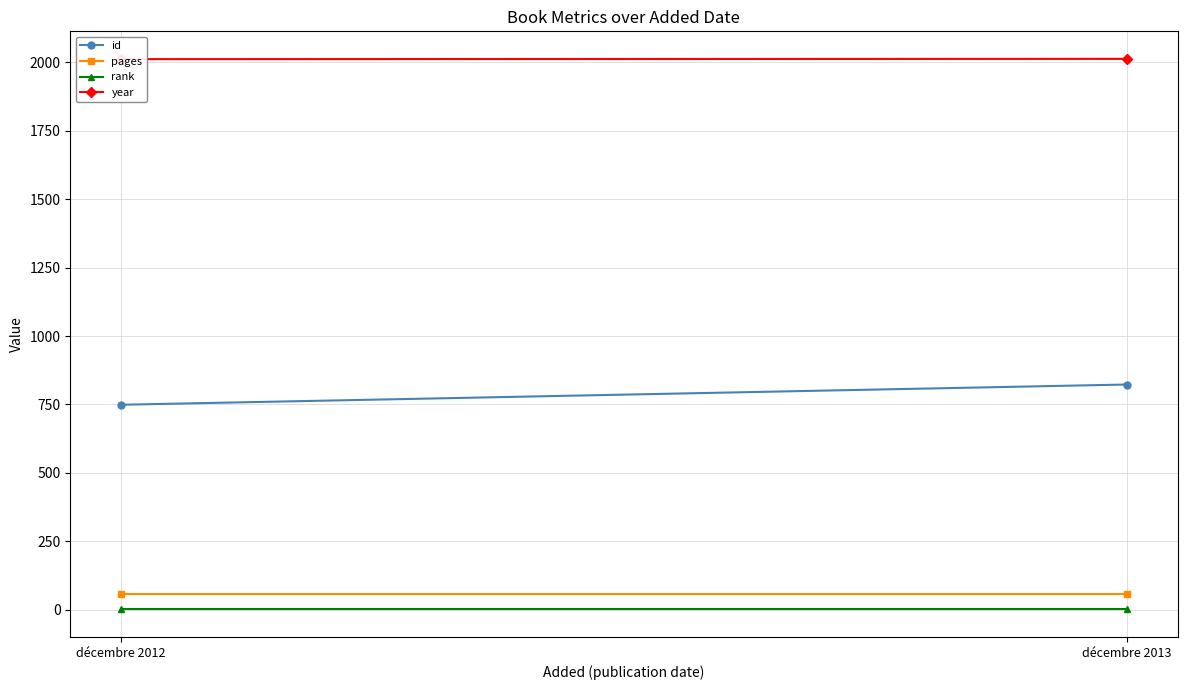

What is the value of the id point at the 2nd from the left?

823